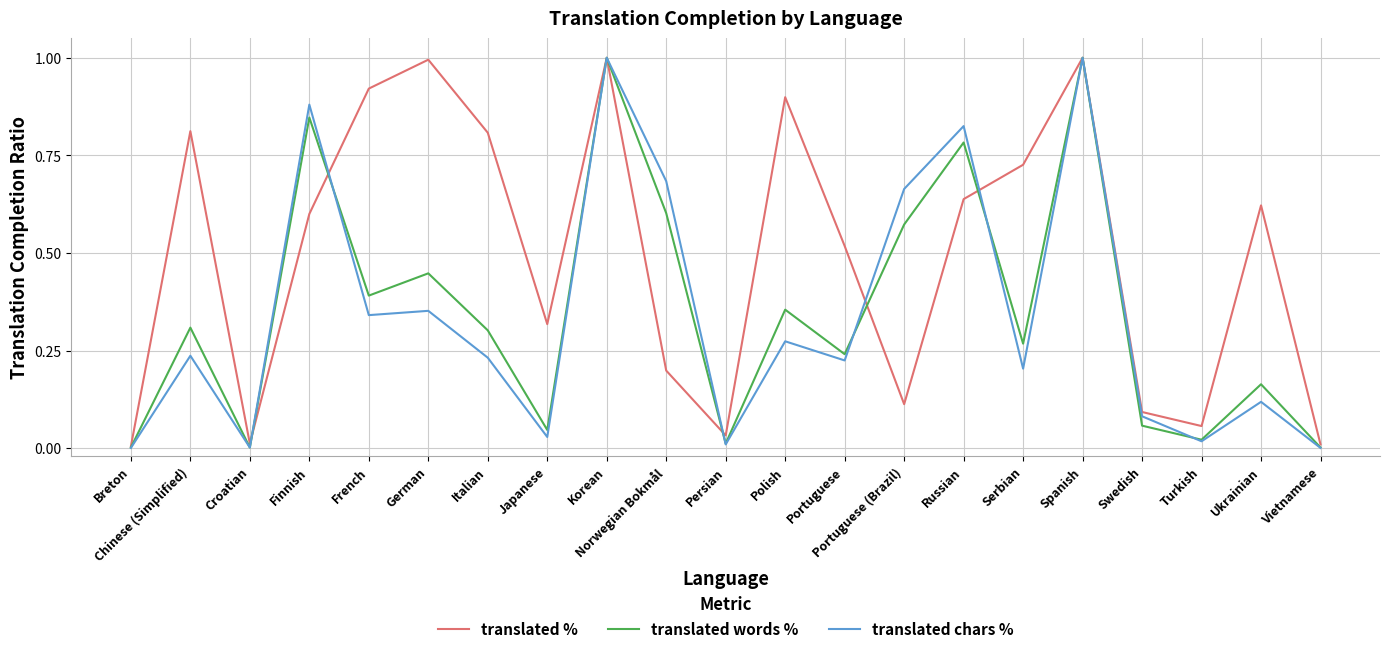

Is the value of translated chars % at Vietnamese greater than the value of translated % at Turkish?

No